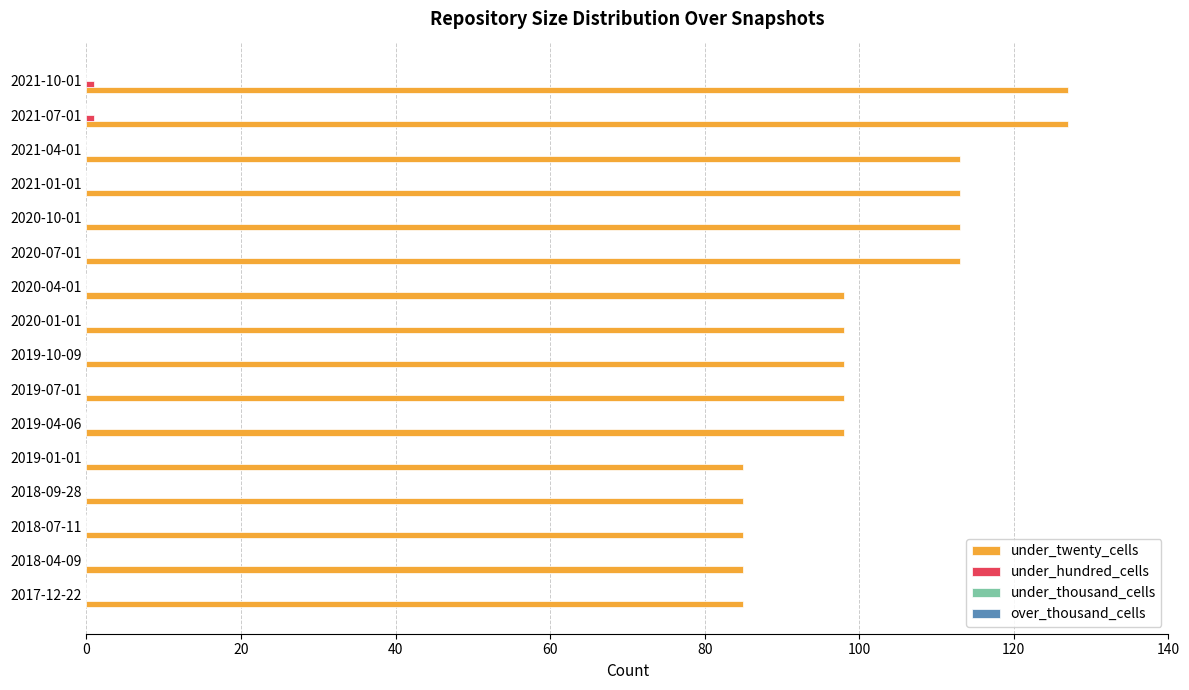

Which series has the largest total across all categories?

under_twenty_cells